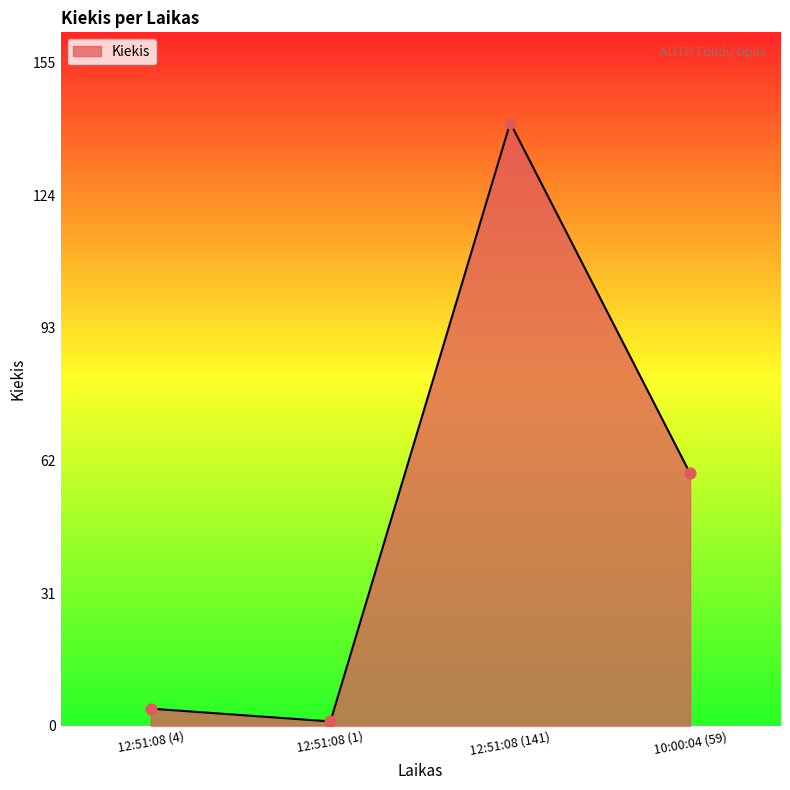

Between 12:51:08 (141) and 12:51:08 (4), which is larger?

12:51:08 (141)